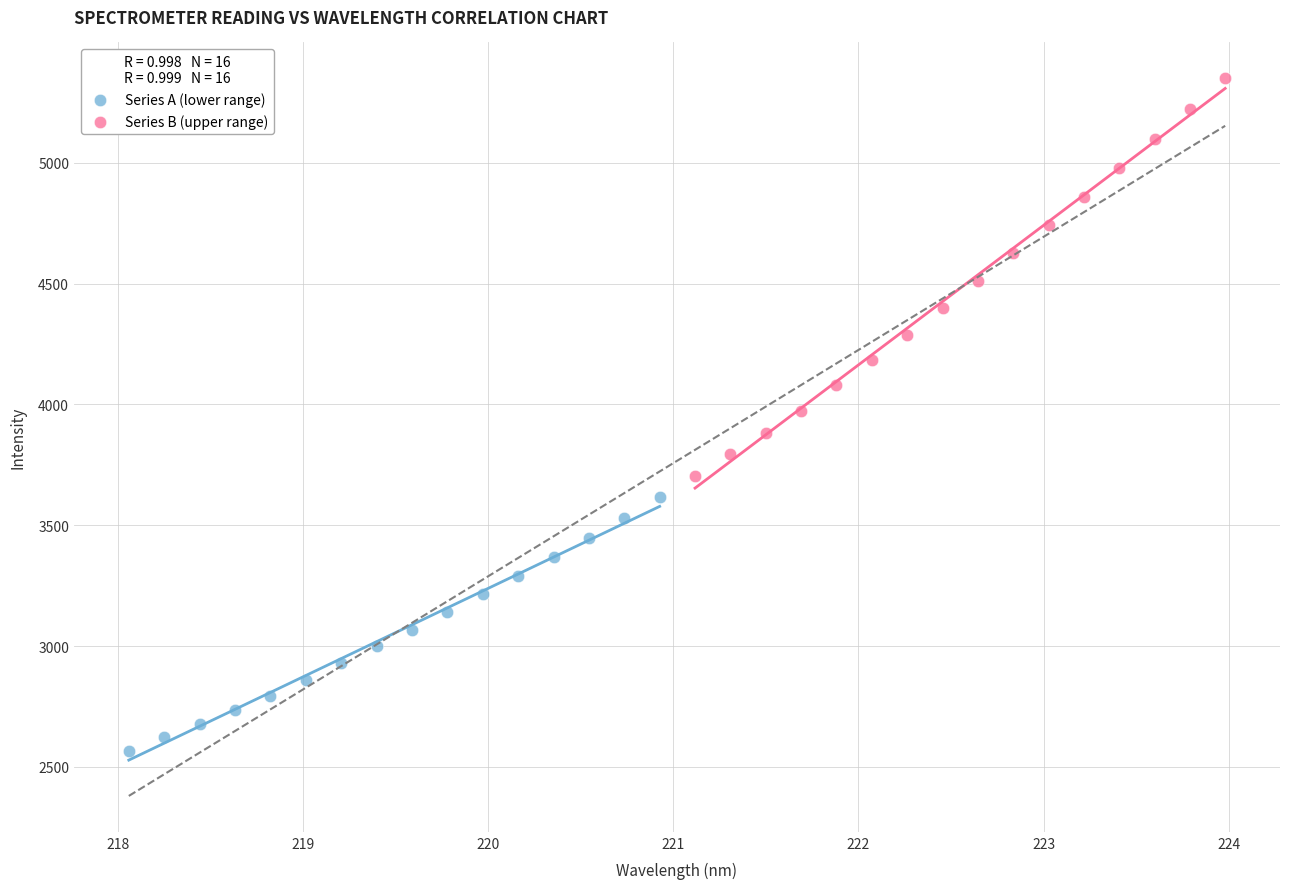

Which series contains the lowest Y value?

Series A (lower range)